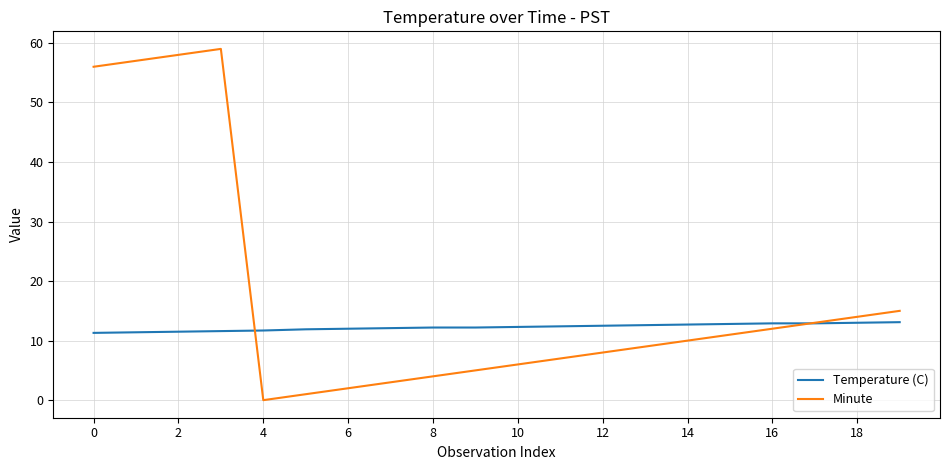

How many distinct data groups are displayed?

2